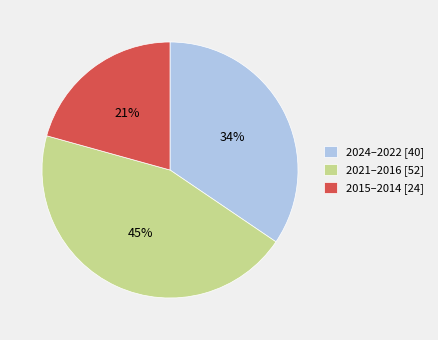

How many slices are in this pie chart?

3